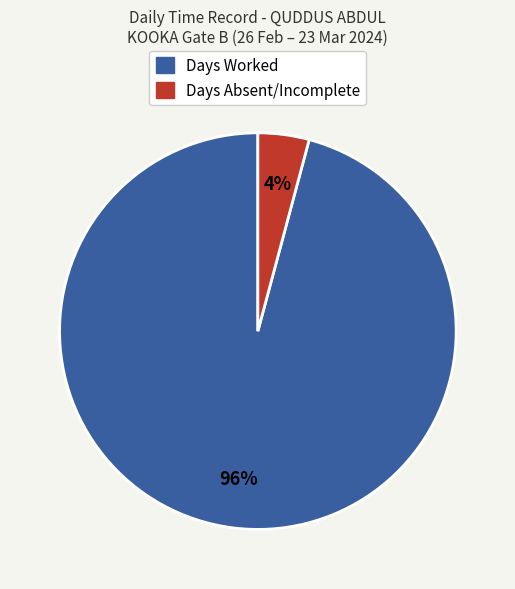

How many segments does this pie chart have?

2